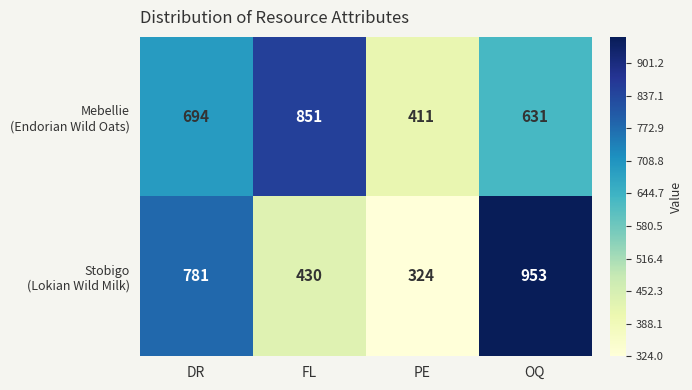

At which category is the sum across all series the highest?

OQ